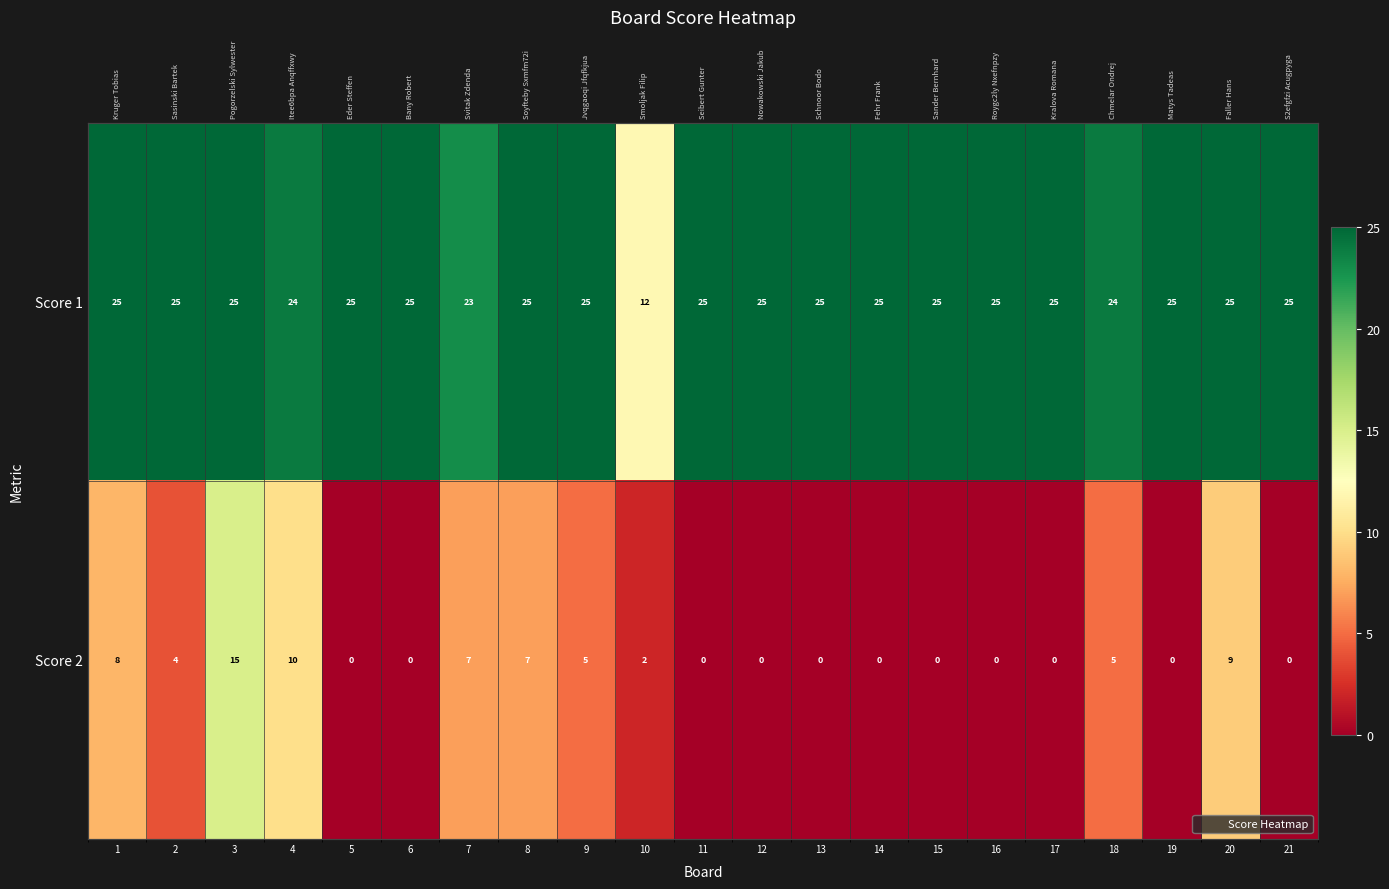

What is the difference between the maximum and minimum values in the Score 1 series?

13